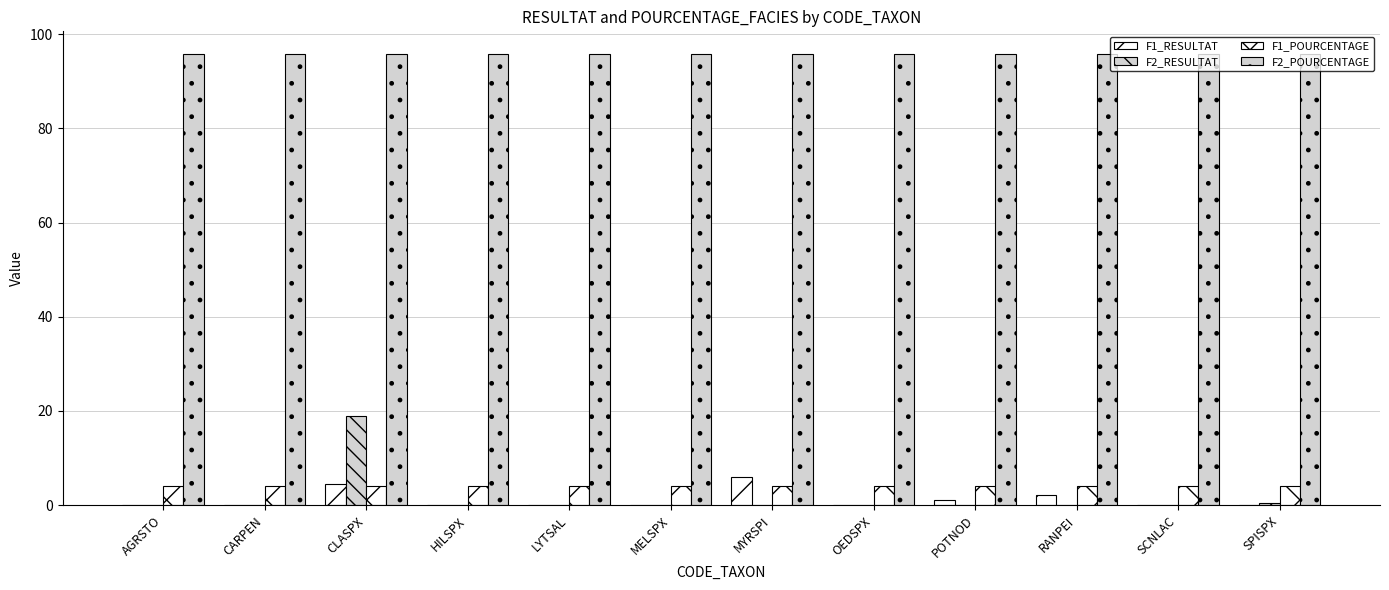

How many categories are shown in the chart?

12